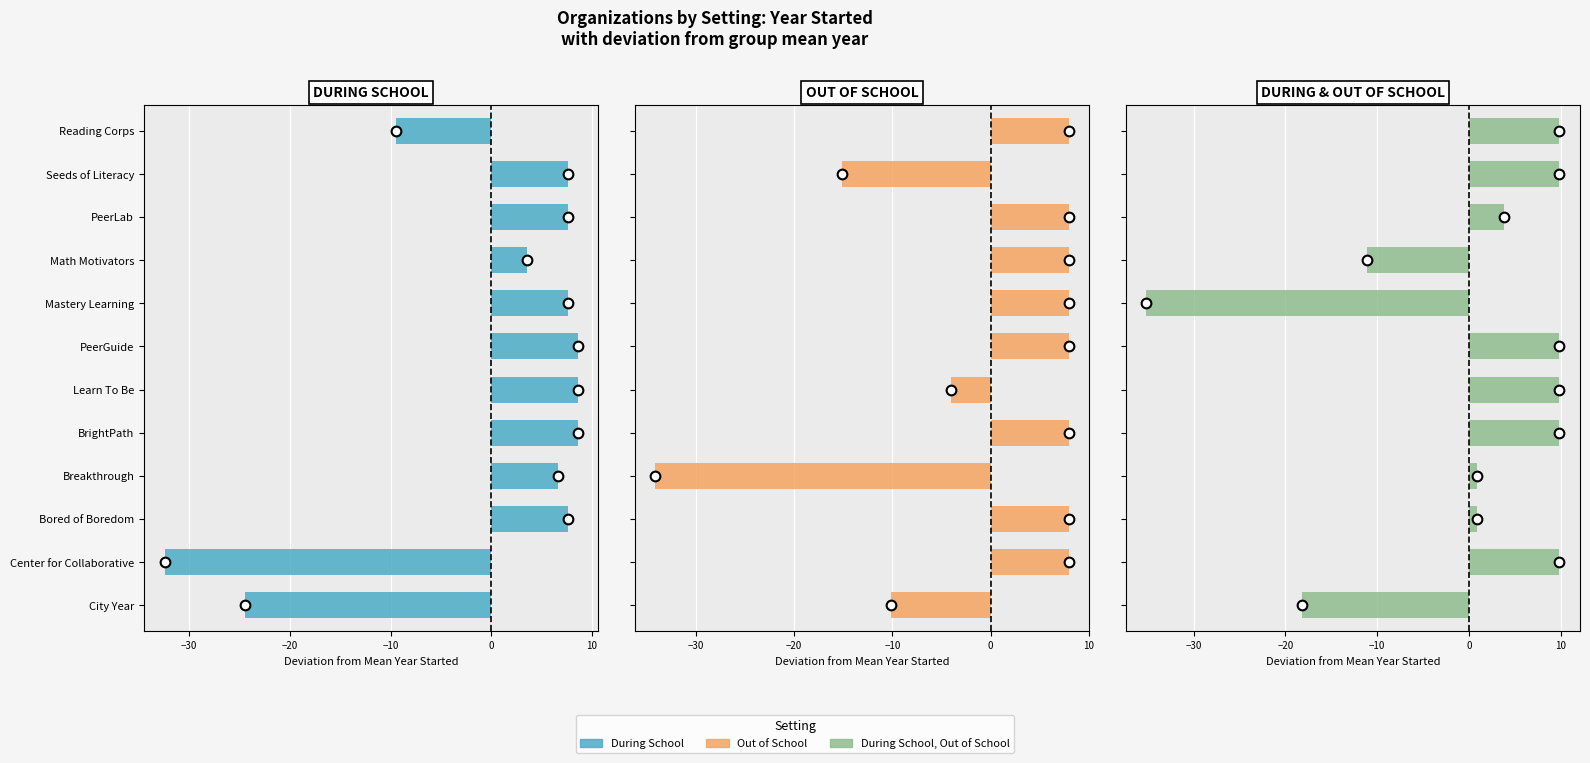

Does the chart contain any negative values?

Yes